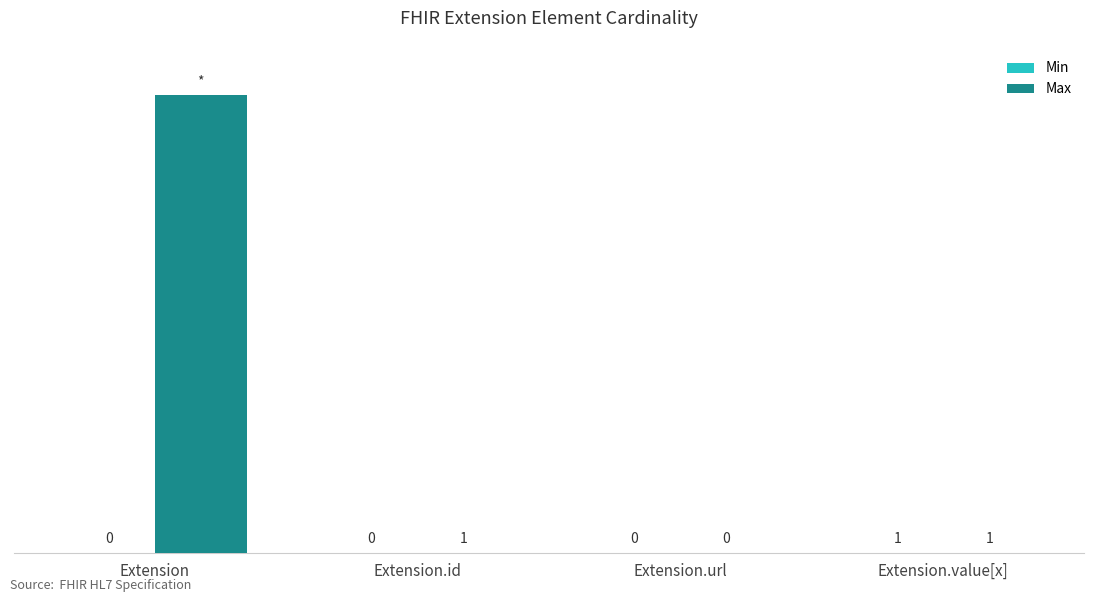

At which category is the sum across all series the highest?

Extension